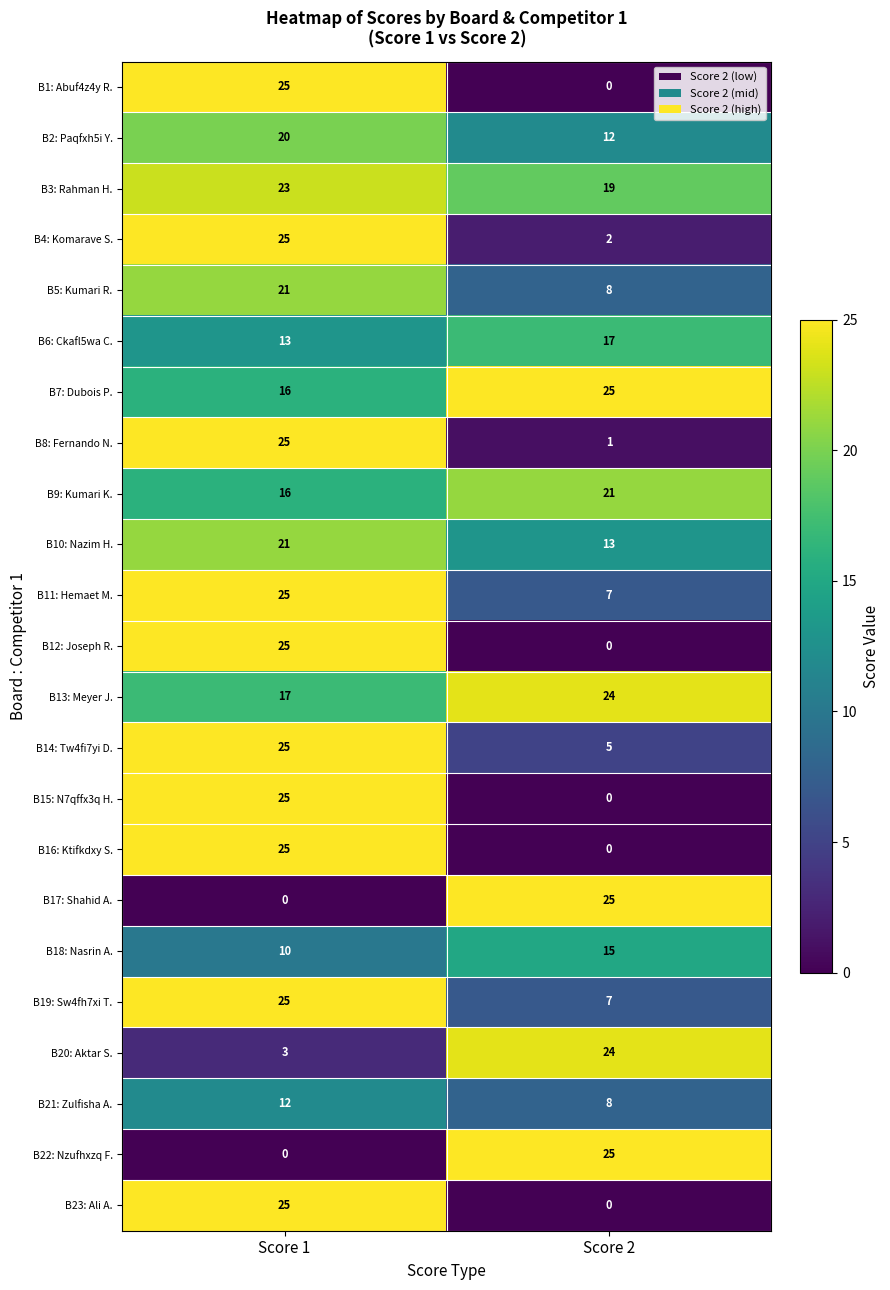

What is the maximum value for B2: Paqfxh5i Y.?

20